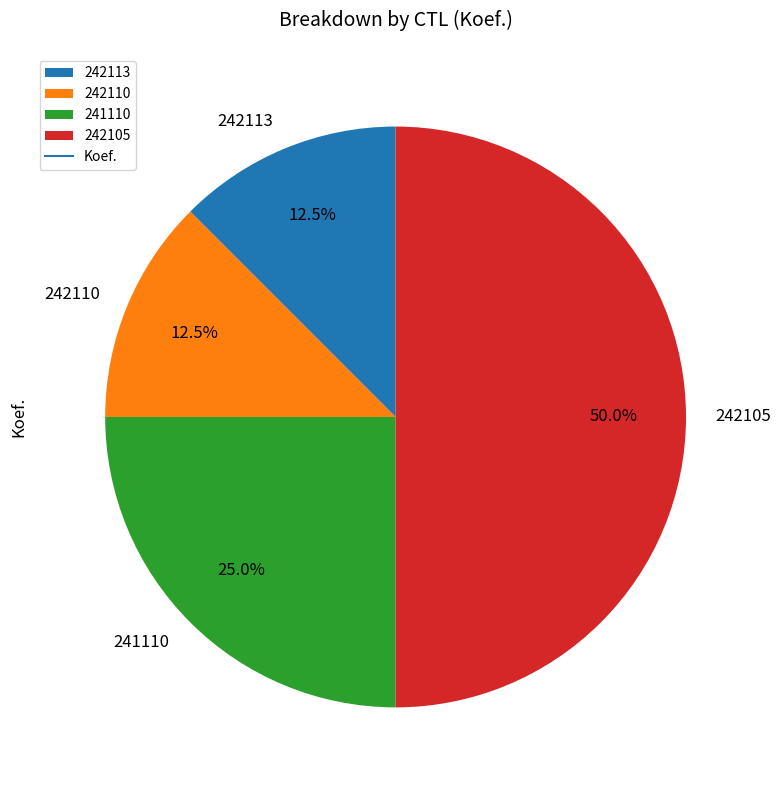

What percentage is the 242105 slice, to the nearest percent?

50%